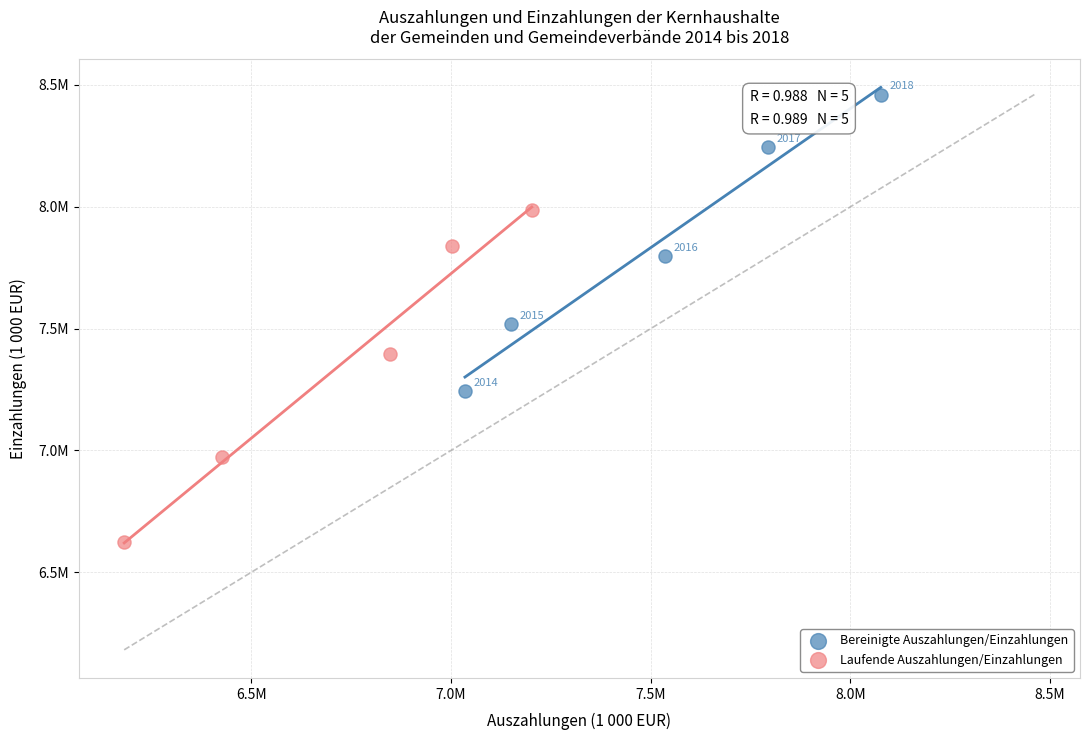

Which series contains the highest Y value?

Bereinigte Auszahlungen/Einzahlungen